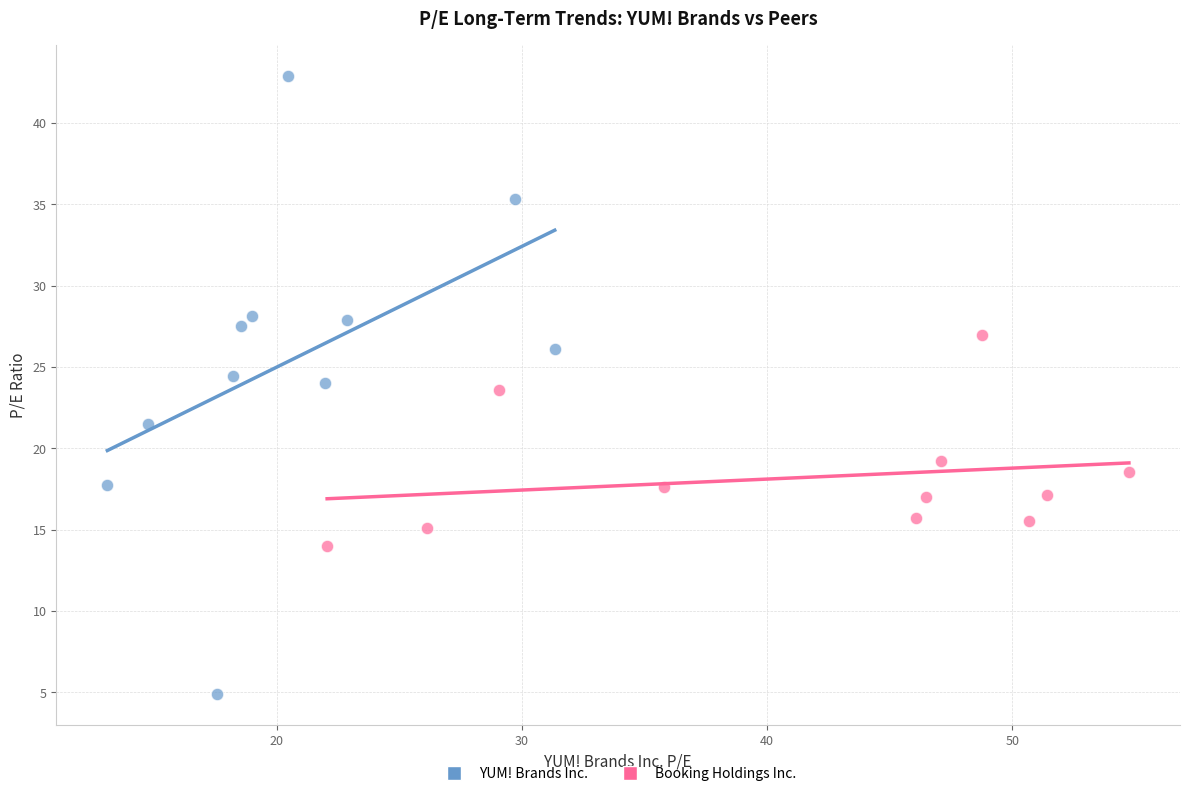

Which series has the largest Y range (max minus min)?

YUM! Brands Inc.